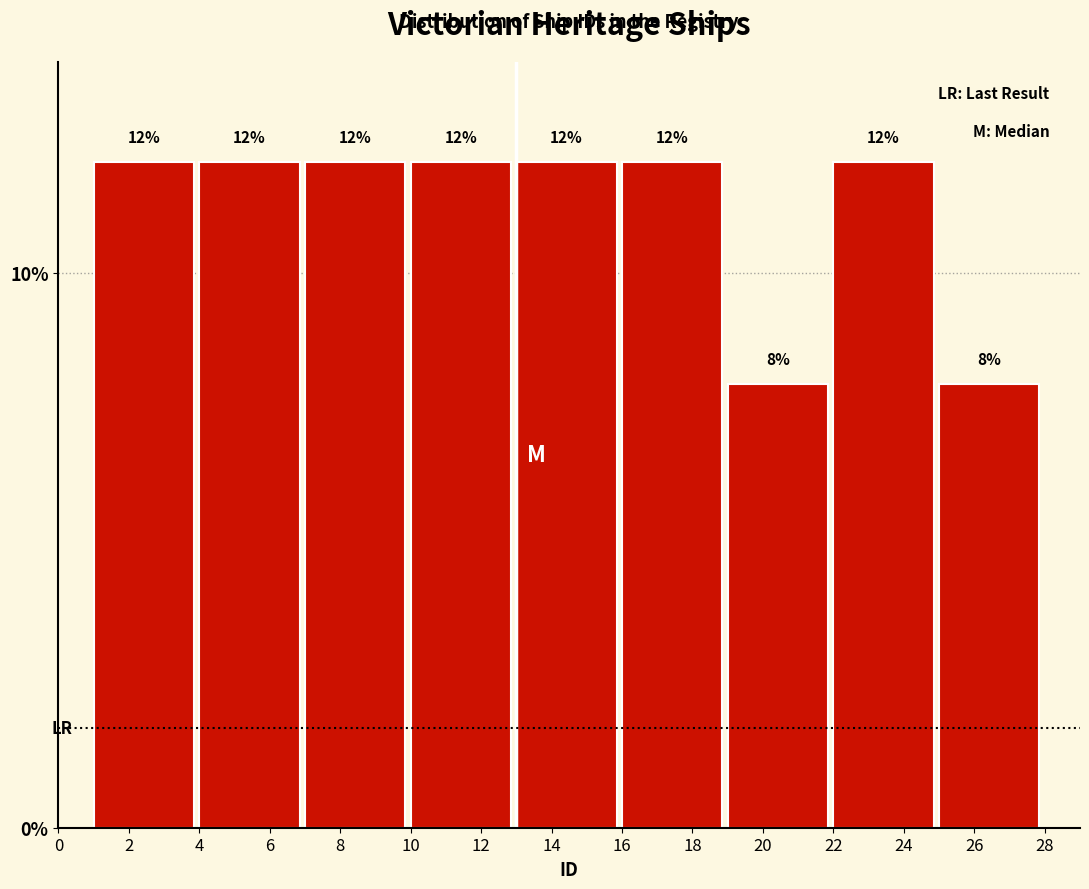

Reading left to right, list every bar in this chart as the range it spans on the x-axis followed by its height.

1 to 4: 12
4 to 7: 12
7 to 10: 12
10 to 13: 12
13 to 16: 12
16 to 19: 12
19 to 22: 8
22 to 25: 12
25 to 28: 8